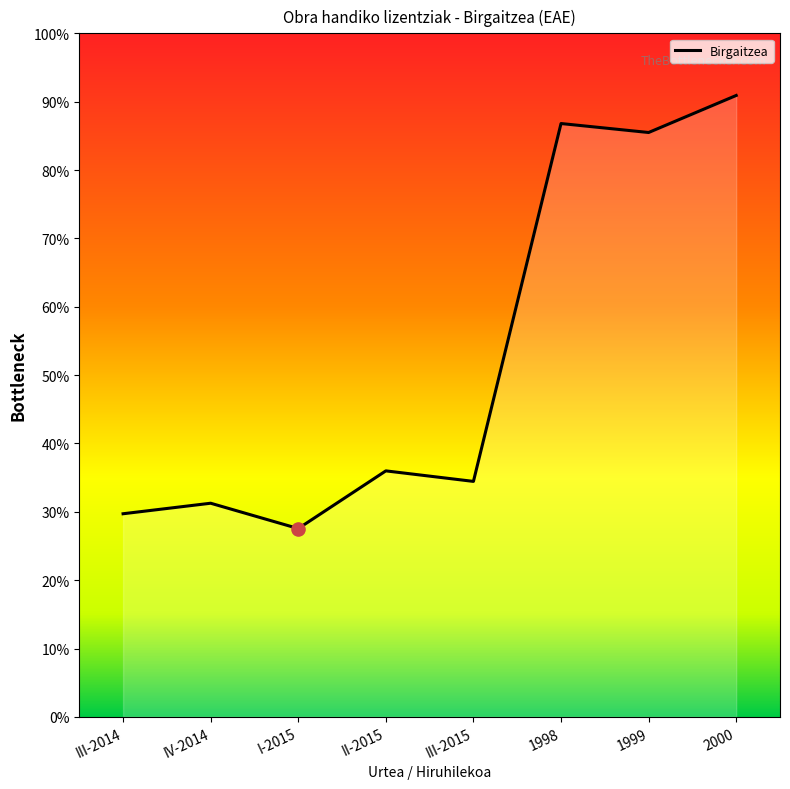

Approximately how many times larger is the value at III-2015 compared to III-2014?

1.2